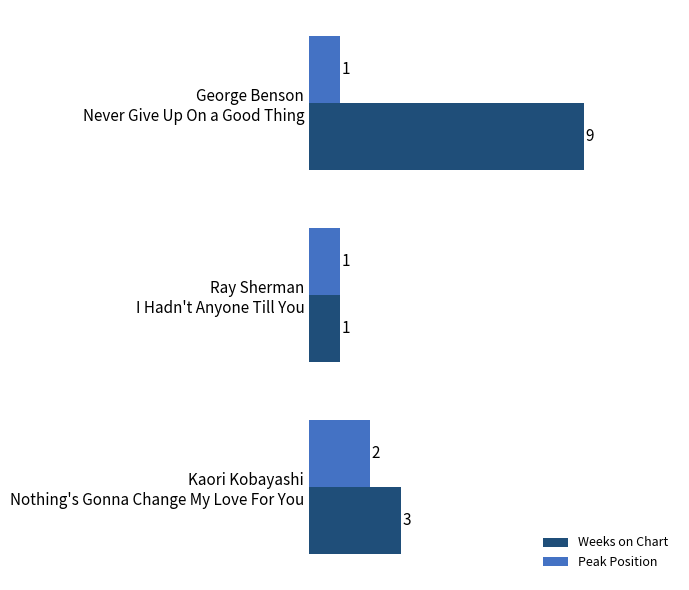

Which series has the largest total across all categories?

Weeks on Chart